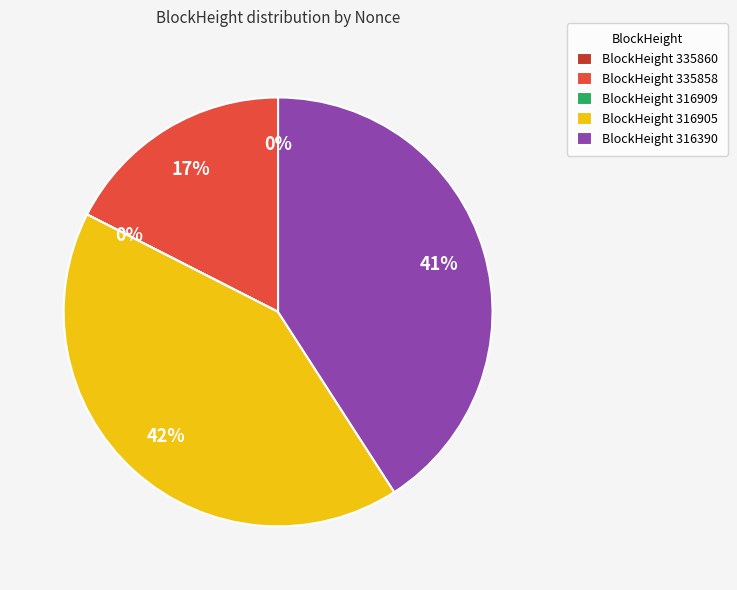

To the nearest percent, what is the average slice percentage?

20%